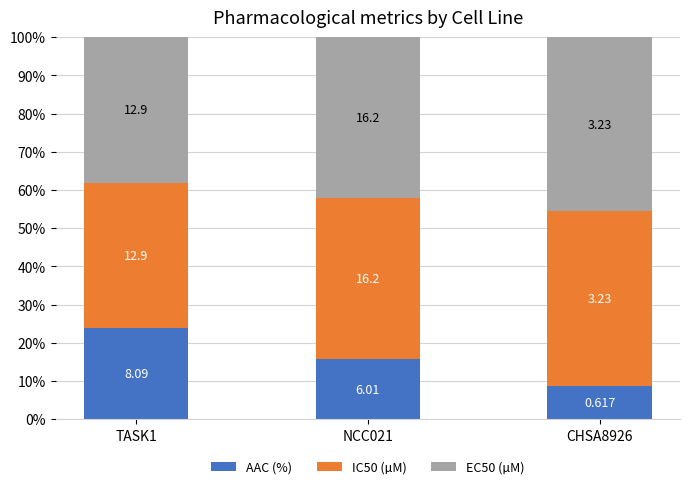

Does the chart contain stacked bars?

Yes